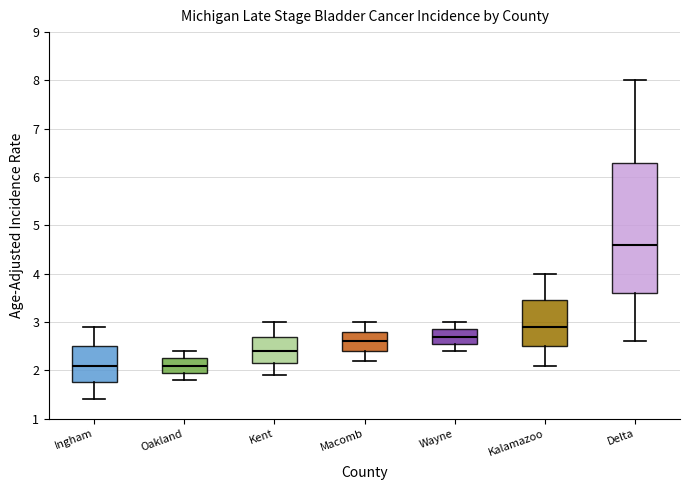

Reading left to right, read every box against the y-axis: the position of its median line, the range the box covers, and the ends of its whiskers. The values are not printed on the chart, so give them approximately, as read against the axis.

Ingham: median 2.1, box 1.8 to 2.5, whiskers 1.4 to 2.9
Oakland: median 2.1, box 2.0 to 2.3, whiskers 1.8 to 2.4
Kent: median 2.4, box 2.2 to 2.7, whiskers 1.9 to 3.0
Macomb: median 2.6, box 2.4 to 2.8, whiskers 2.2 to 3.0
Wayne: median 2.7, box 2.6 to 2.9, whiskers 2.4 to 3.0
Kalamazoo: median 2.9, box 2.5 to 3.5, whiskers 2.1 to 4.0
Delta: median 4.6, box 3.6 to 6.3, whiskers 2.6 to 8.0